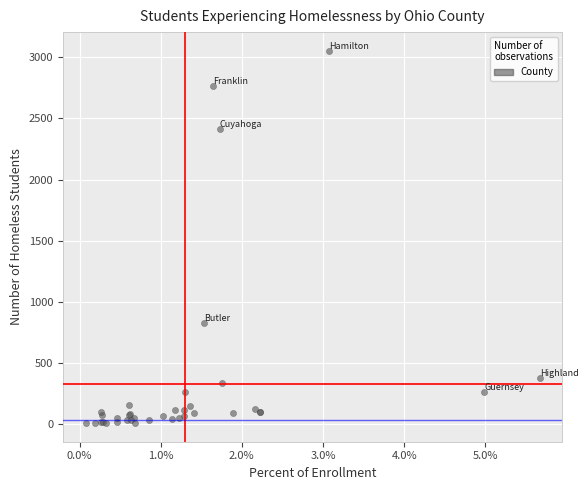

What Y value in the scatter plot is closest to 1532?

832